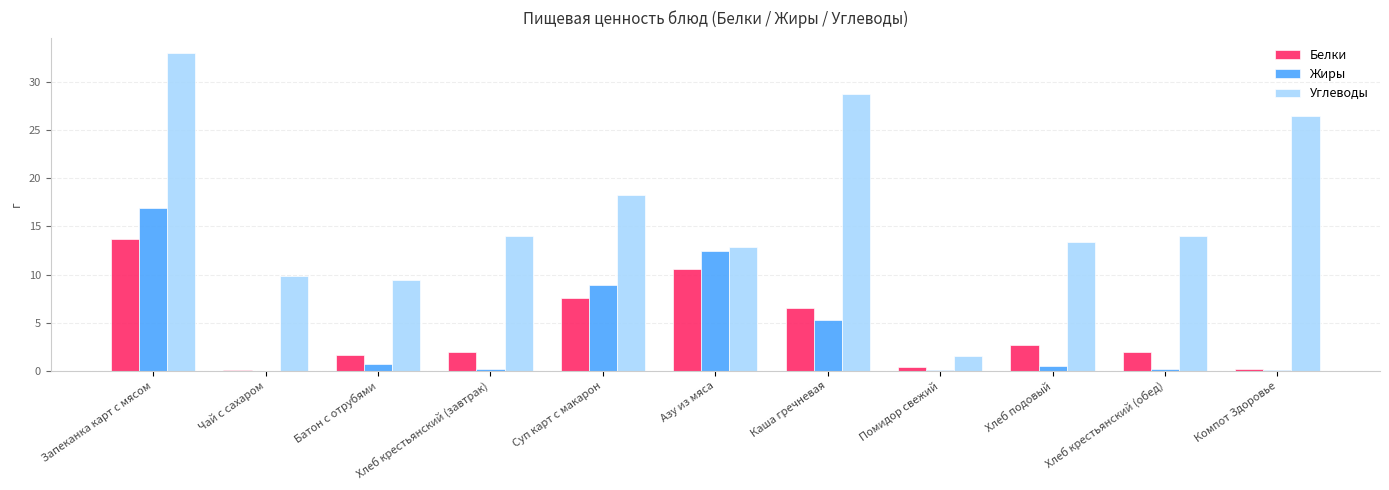

Read the Белки value at Суп карт с макарон.

7.6